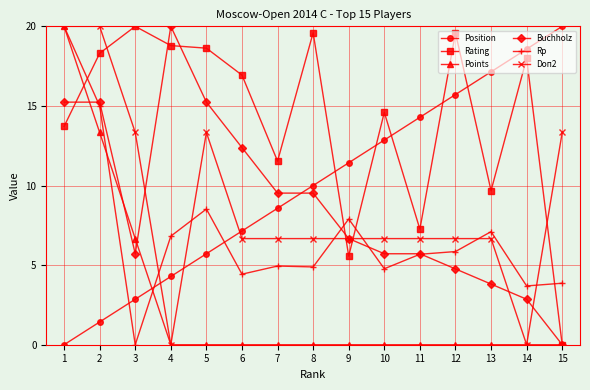

Reading left to right, list all the values displayed in this chart.

Position: 1=0.0	2=1.4	3=2.9	4=4.3	5=5.7	6=7.1	7=8.6	8=10.0	9=11.4	10=12.9	11=14.3	12=15.7	13=17.1	14=18.6	15=20.0
Rating: 1=13.7	2=18.3	3=20.0	4=18.8	5=18.6	6=16.9	7=11.5	8=19.6	9=5.6	10=14.6	11=7.3	12=19.6	13=9.7	14=18.0	15=0.0
Points: 1=20.0	2=13.3	3=6.7	4=0.0	5=0.0	6=0.0	7=0.0	8=0.0	9=0.0	10=0.0	11=0.0	12=0.0	13=0.0	14=0.0	15=0.0
Buchholz: 1=15.2	2=15.2	3=5.7	4=20.0	5=15.2	6=12.4	7=9.5	8=9.5	9=6.7	10=5.7	11=5.7	12=4.8	13=3.8	14=2.9	15=0.0
Rp: 1=20.0	2=15.0	3=0.0	4=6.8	5=8.5	6=4.4	7=4.9	8=4.9	9=7.9	10=4.8	11=5.7	12=5.9	13=7.1	14=3.7	15=3.9
Doп2: 1=20.0	2=20.0	3=13.3	4=0.0	5=13.3	6=6.7	7=6.7	8=6.7	9=6.7	10=6.7	11=6.7	12=6.7	13=6.7	14=0.0	15=13.3